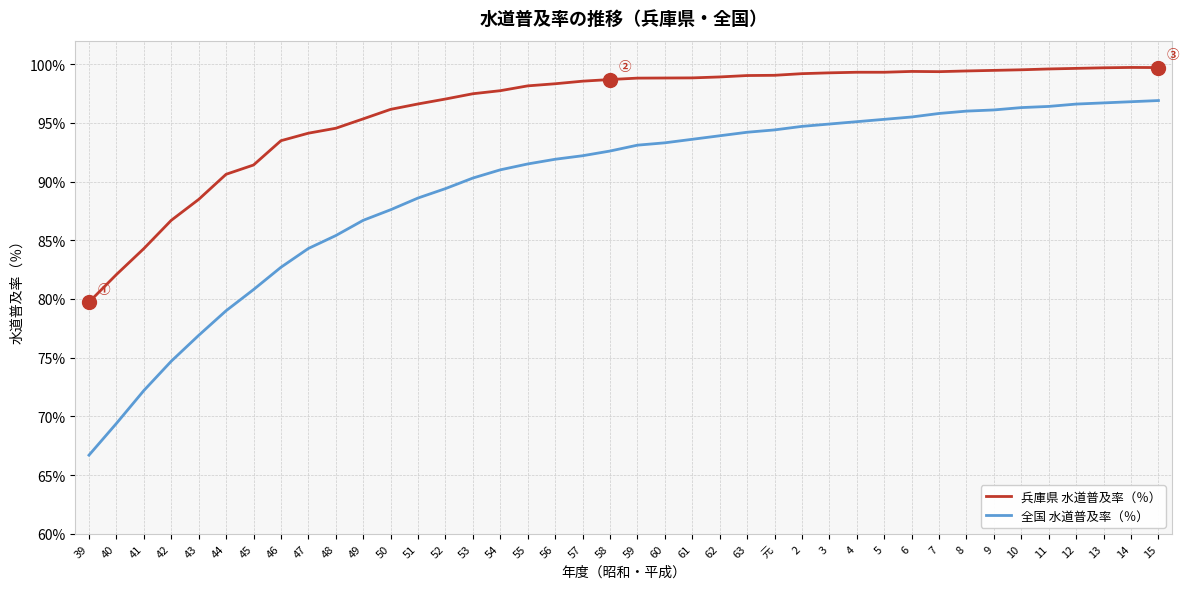

What is the maximum value shown in the chart?

99.7